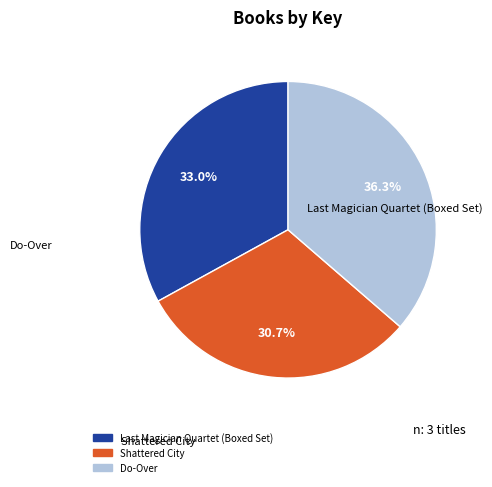

Which category has the biggest portion of the pie?

Do-Over